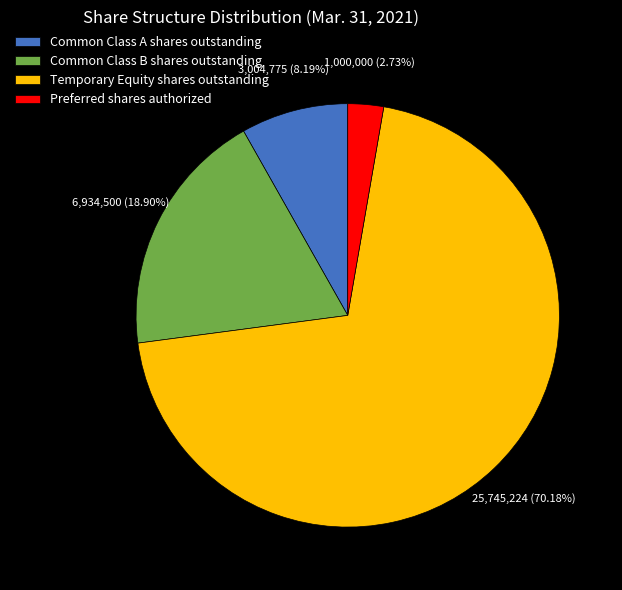

What is the largest slice in the pie chart?

Temporary Equity shares outstanding